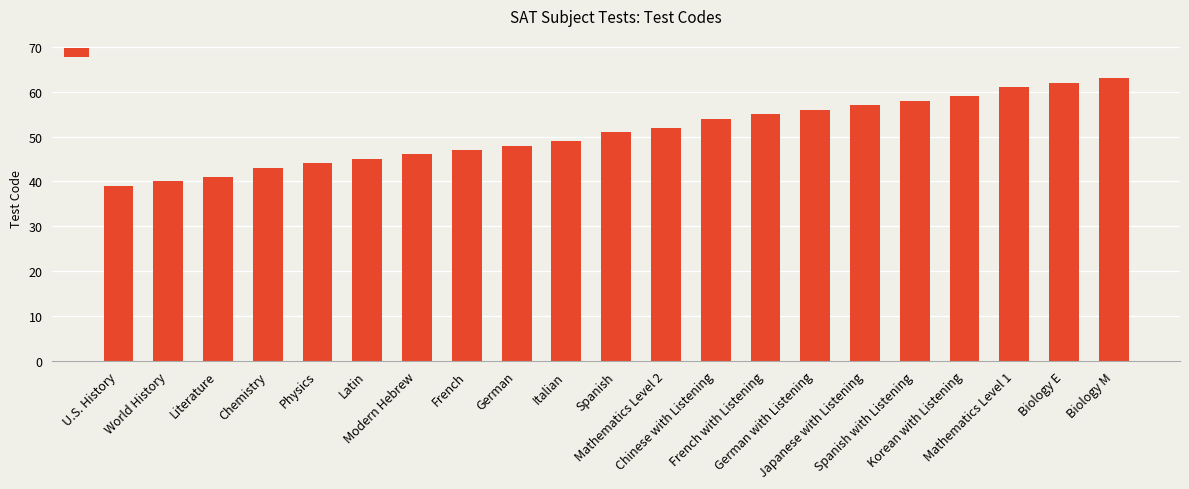

True or false: the data shows 62 at Biology E.

True